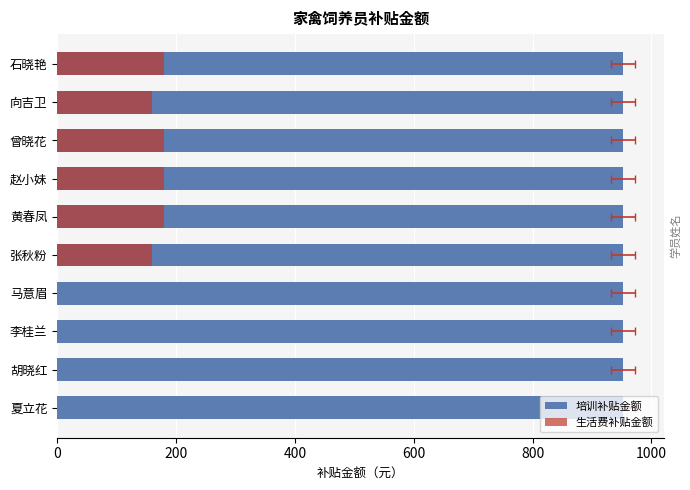

How many groups of bars are there?

10